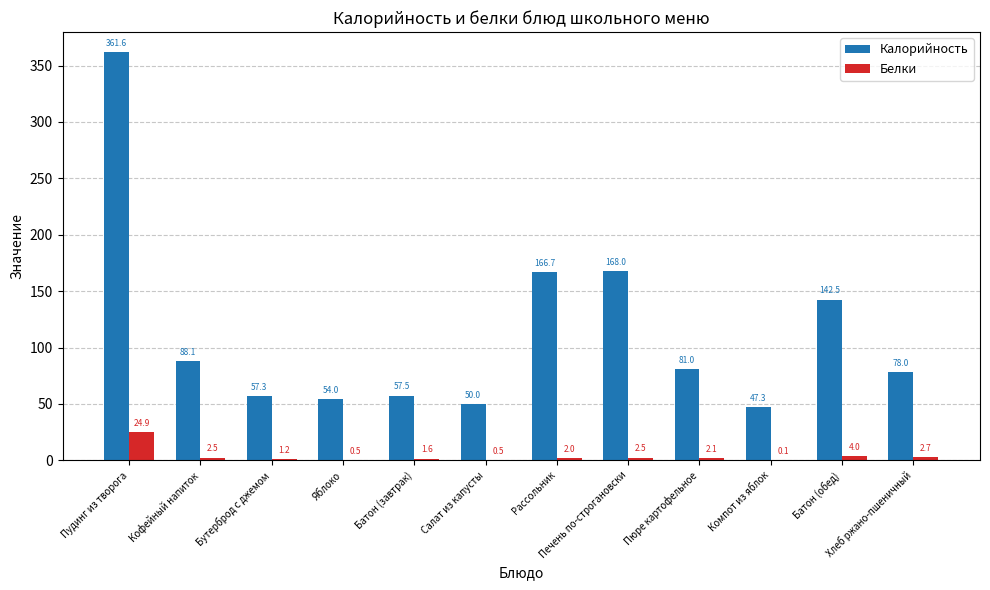

How many groups of bars are there?

12